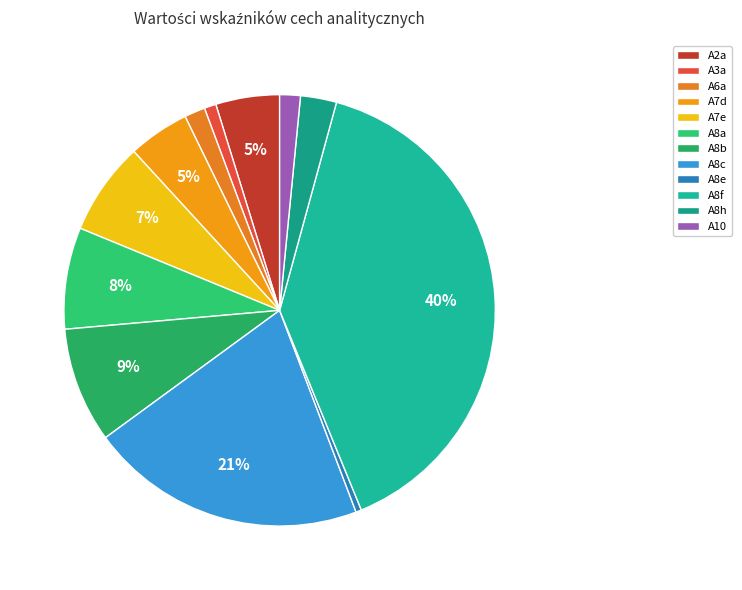

Which slice is the largest?

A8f